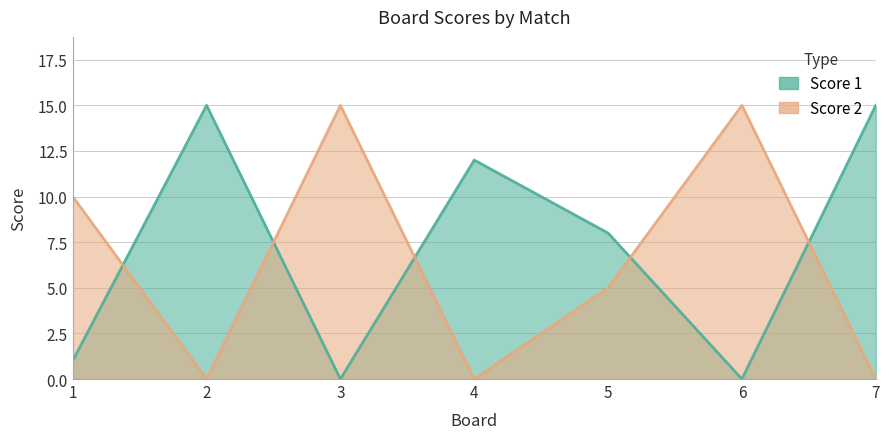

Reading left to right, transcribe all the data shown in this chart.

Score 1: 1=1	2=15	3=0	4=12	5=8	6=0	7=15
Score 2: 1=10	2=0	3=15	4=0	5=5	6=15	7=0